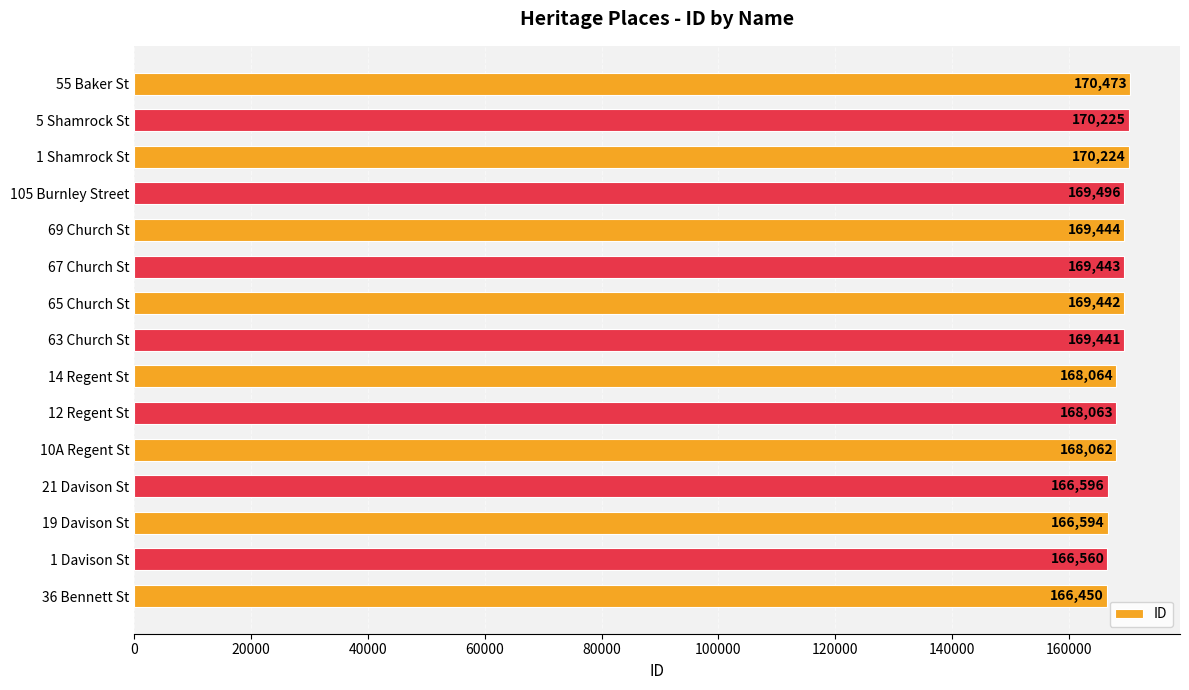

Reading top to bottom, what are all the values shown in this chart?

55 Baker St=170473	5 Shamrock St=170225	1 Shamrock St=170224	105 Burnley Street=169496	69 Church St=169444	67 Church St=169443	65 Church St=169442	63 Church St=169441	14 Regent St=168064	12 Regent St=168063	10A Regent St=168062	21 Davison St=166596	19 Davison St=166594	1 Davison St=166560	36 Bennett St=166450